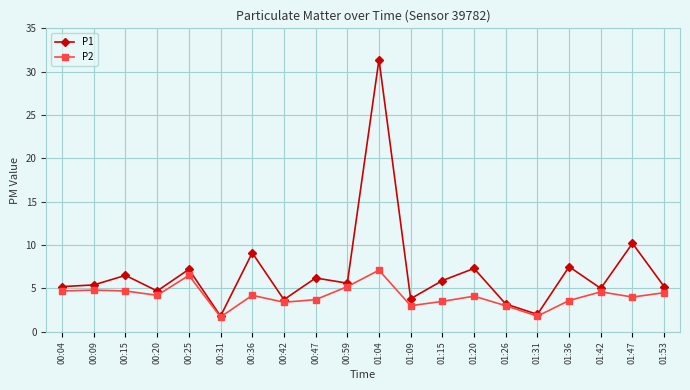

Where is P1 nearest to the value 16?

01:47